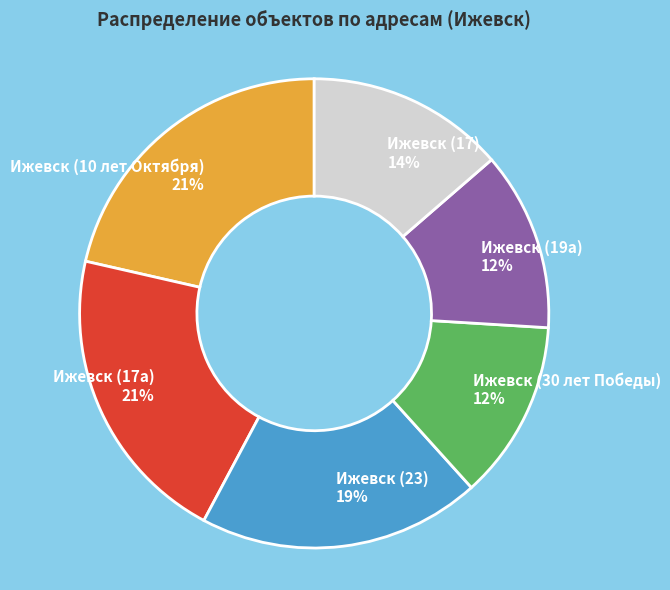

Is it true that Ижевск (17а) is 21% of the pie?

True